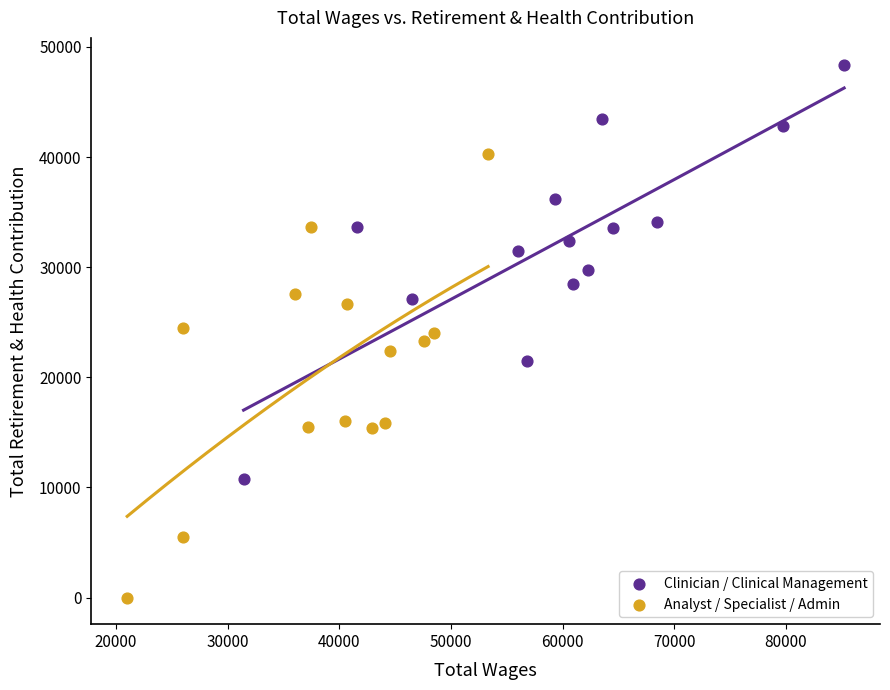

Which series reaches the minimum Y coordinate?

Analyst / Specialist / Admin